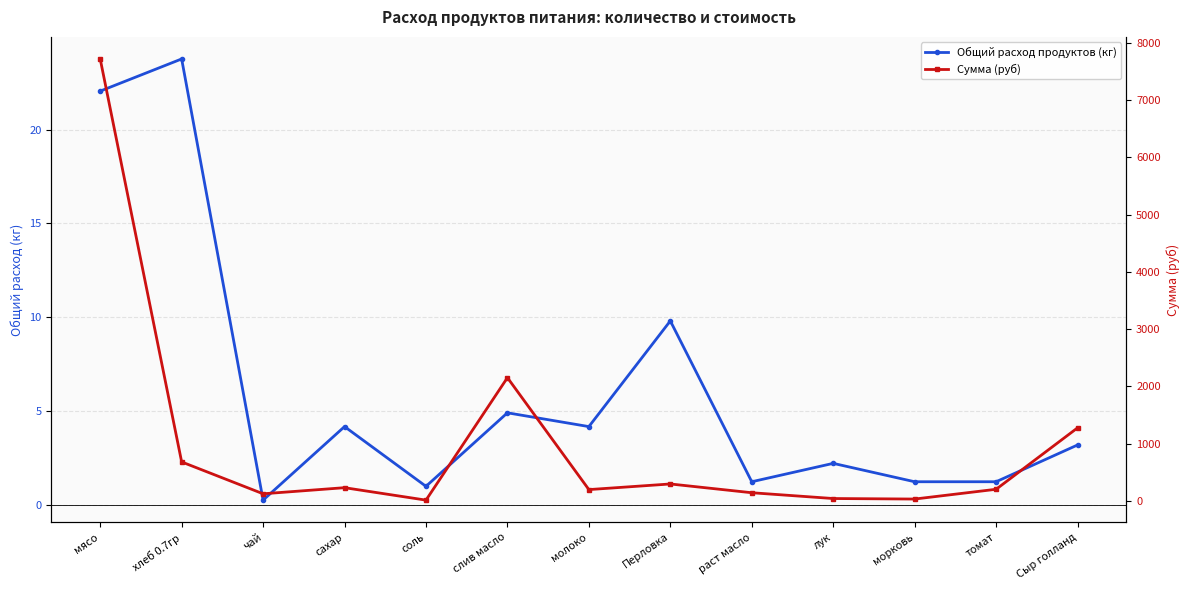

How many data points in Общий расход продуктов (кг) are less than 3?

6